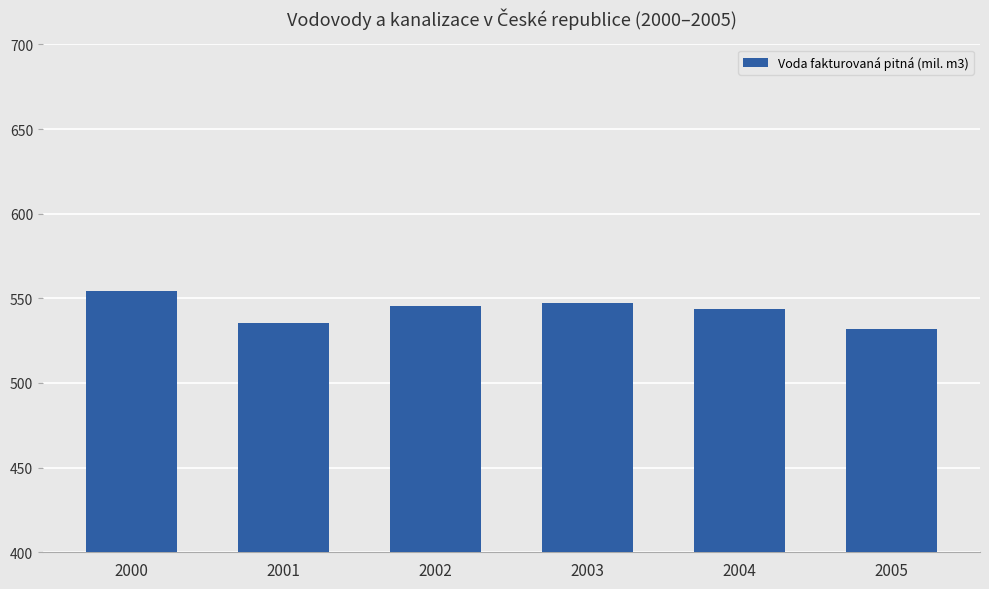

How many data points are less than 545?

3